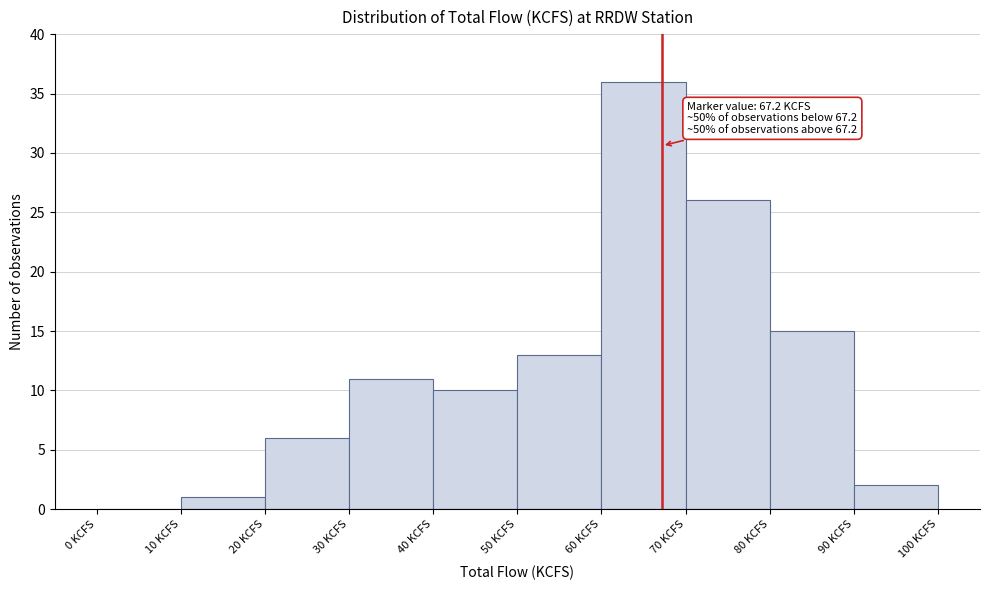

Which range on the x-axis has the tallest bar?

60 to 70